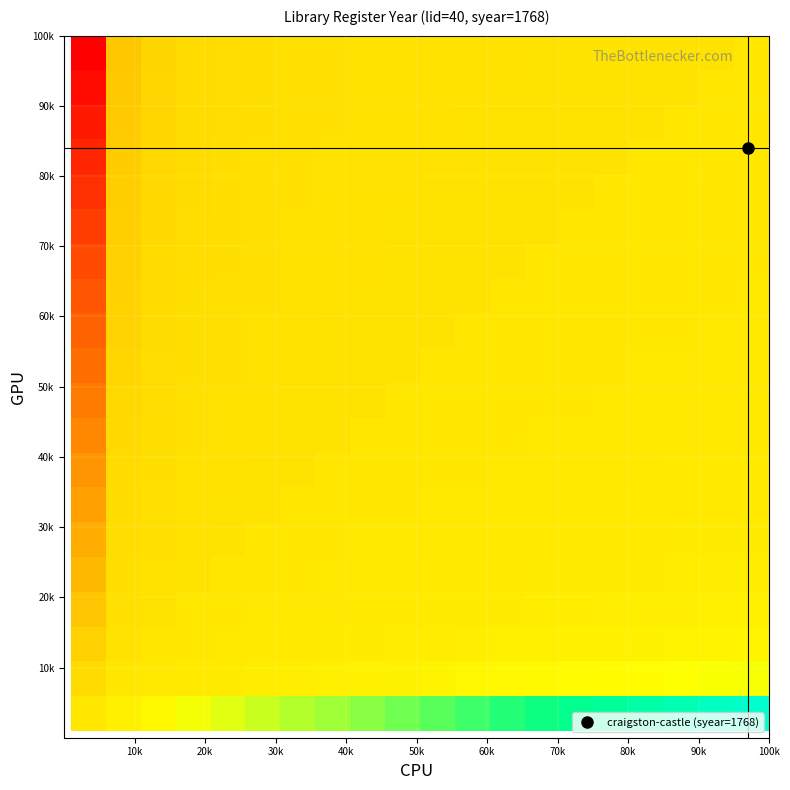

At how many categories does at least one series exceed 0?

19